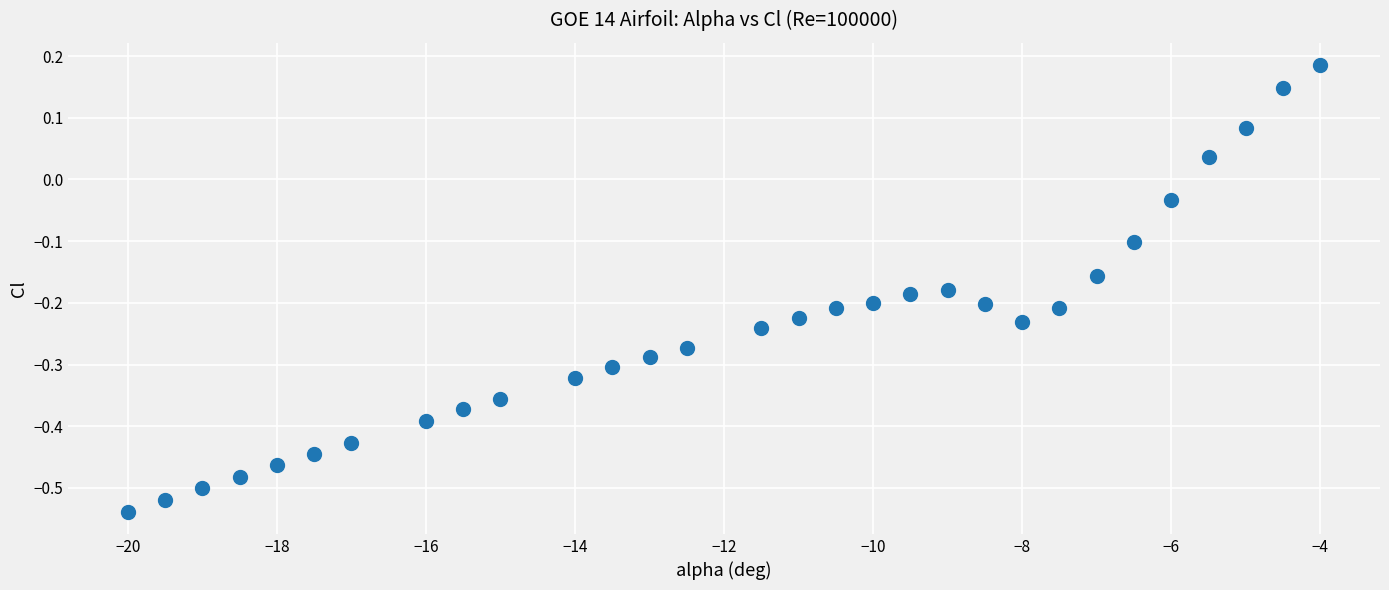

What is the range of Y values (max minus min)?

0.7